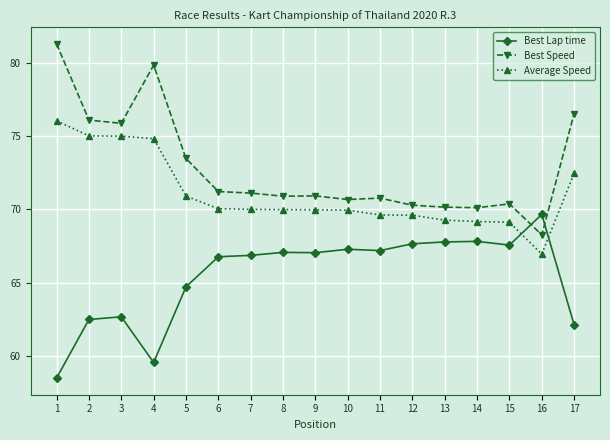

What is the maximum value for Best Lap time?

69.7